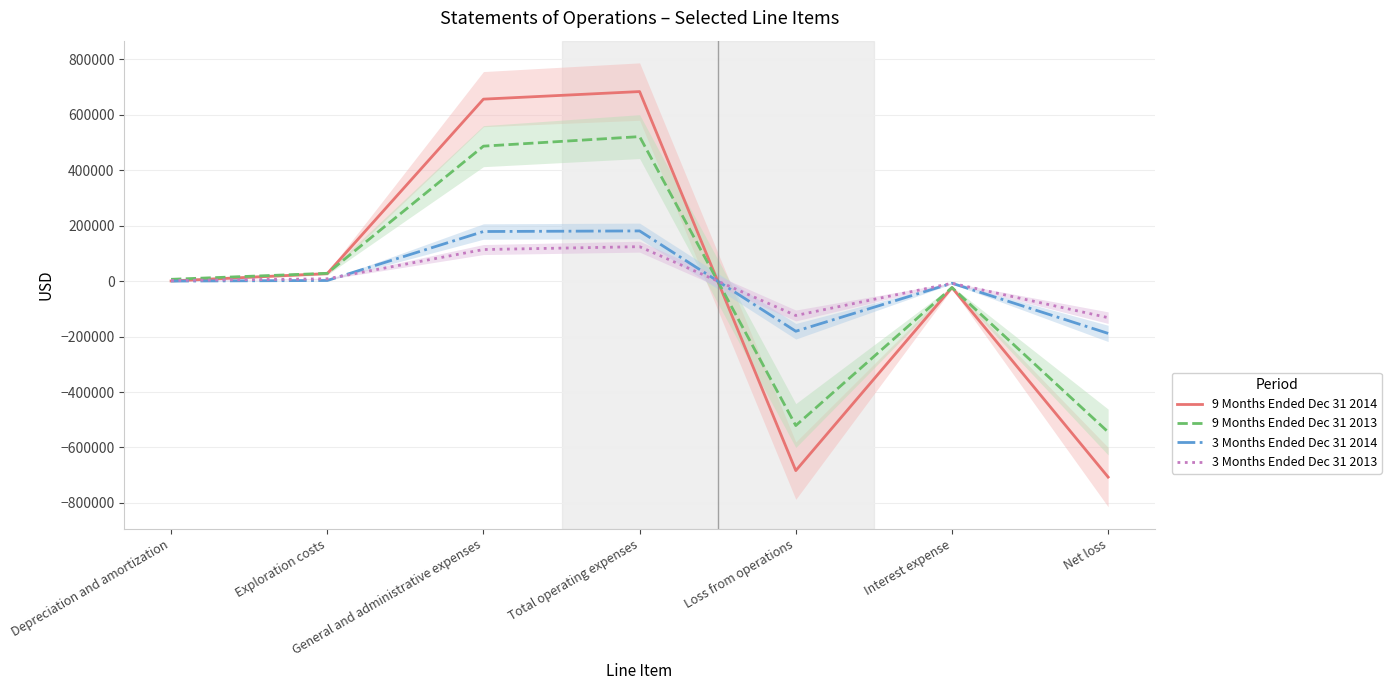

Reading left to right, extract all data points from this chart.

9 Months Ended Dec 31 2014: Depreciation and amortization=333	Exploration costs=26999	General and administrative expenses=656121	Total operating expenses=683453	Loss from operations=-683453	Interest expense=-23401	Net loss=-706854
9 Months Ended Dec 31 2013: Depreciation and amortization=6375	Exploration costs=28055	General and administrative expenses=486591	Total operating expenses=521021	Loss from operations=-521021	Interest expense=-23316	Net loss=-544337
3 Months Ended Dec 31 2014: Depreciation and amortization=0	Exploration costs=2124	General and administrative expenses=178770	Total operating expenses=180894	Loss from operations=-180894	Interest expense=-7800	Net loss=-188694
3 Months Ended Dec 31 2013: Depreciation and amortization=2125	Exploration costs=8250	General and administrative expenses=113722	Total operating expenses=124097	Loss from operations=-124097	Interest expense=-7800	Net loss=-131897